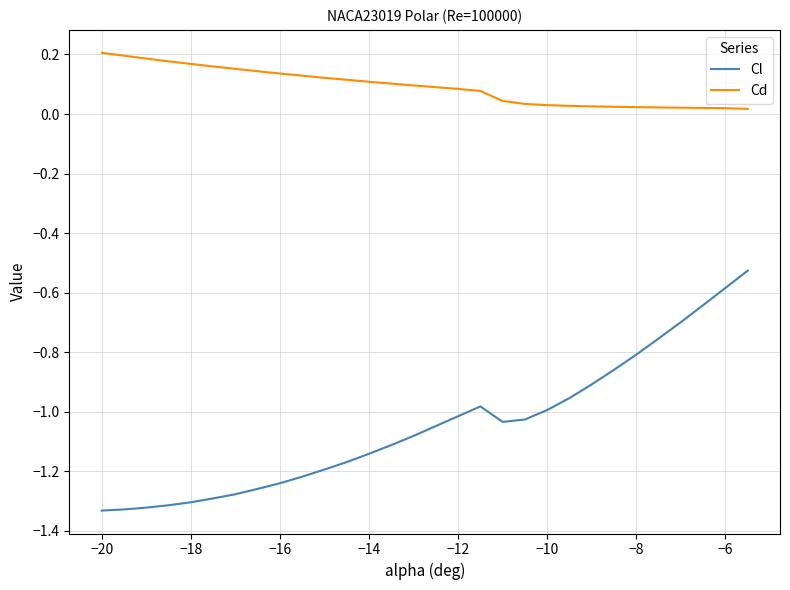

Which series has the widest spread of values?

Cl